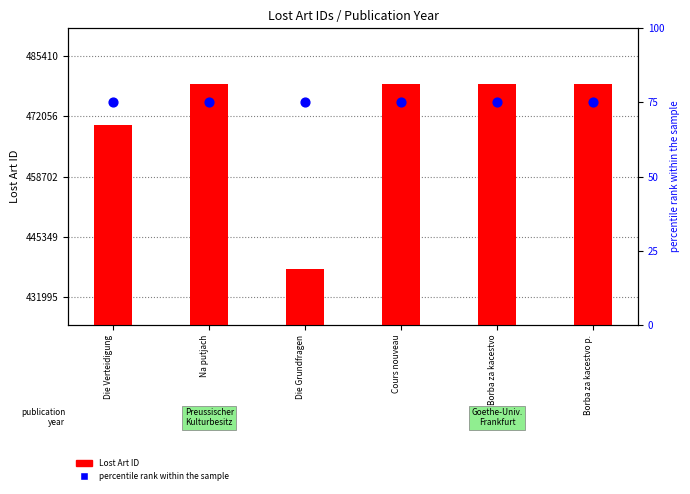

What are all the series names shown in the legend?

Lost Art ID, percentile rank within the sample